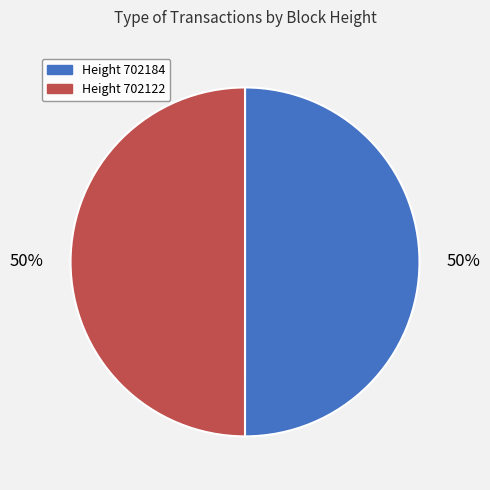

Approximately how many times larger is the value at Height 702184 compared to Height 702122?

1.0